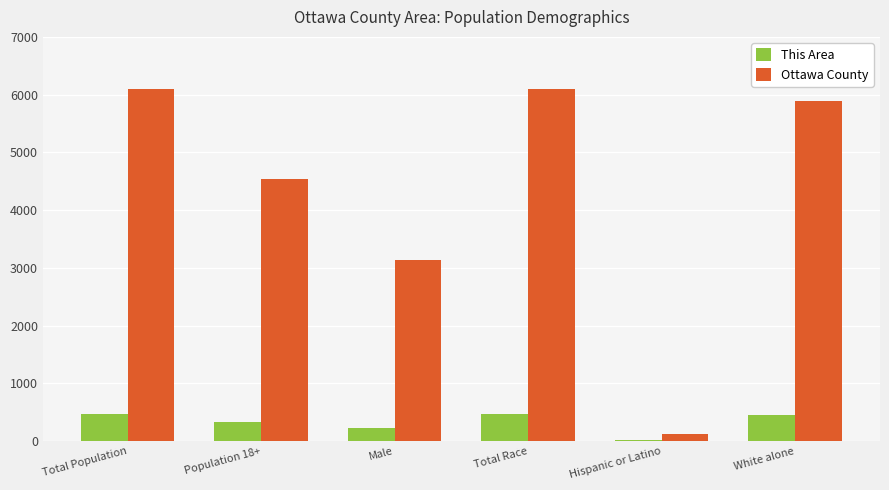

What is the sum of all This Area values?

1951